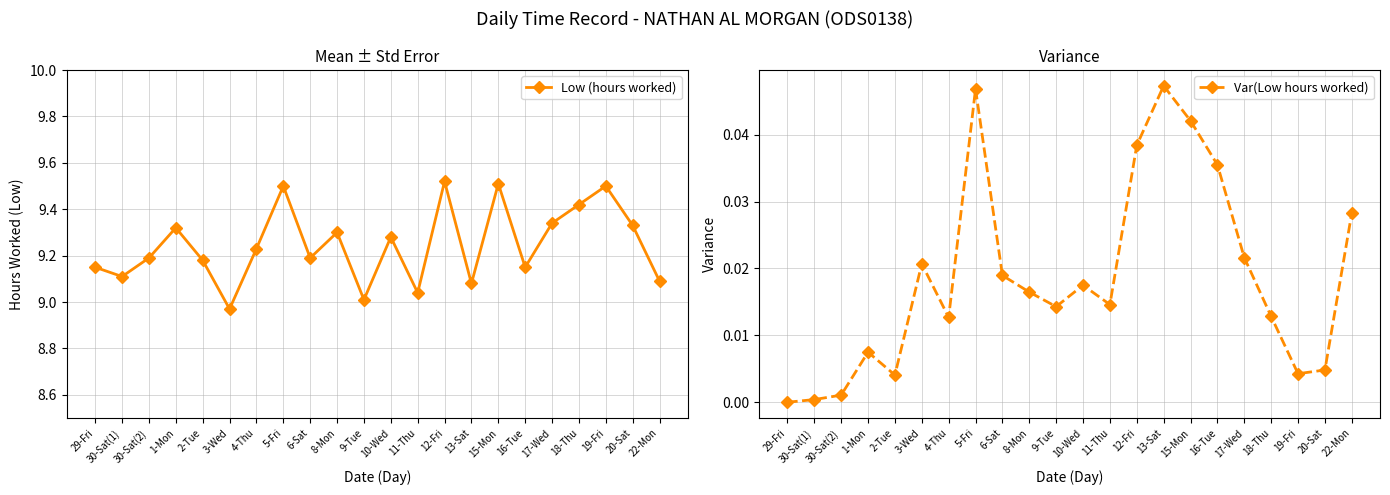

How many values in Var(Low hours worked) are above zero?

21